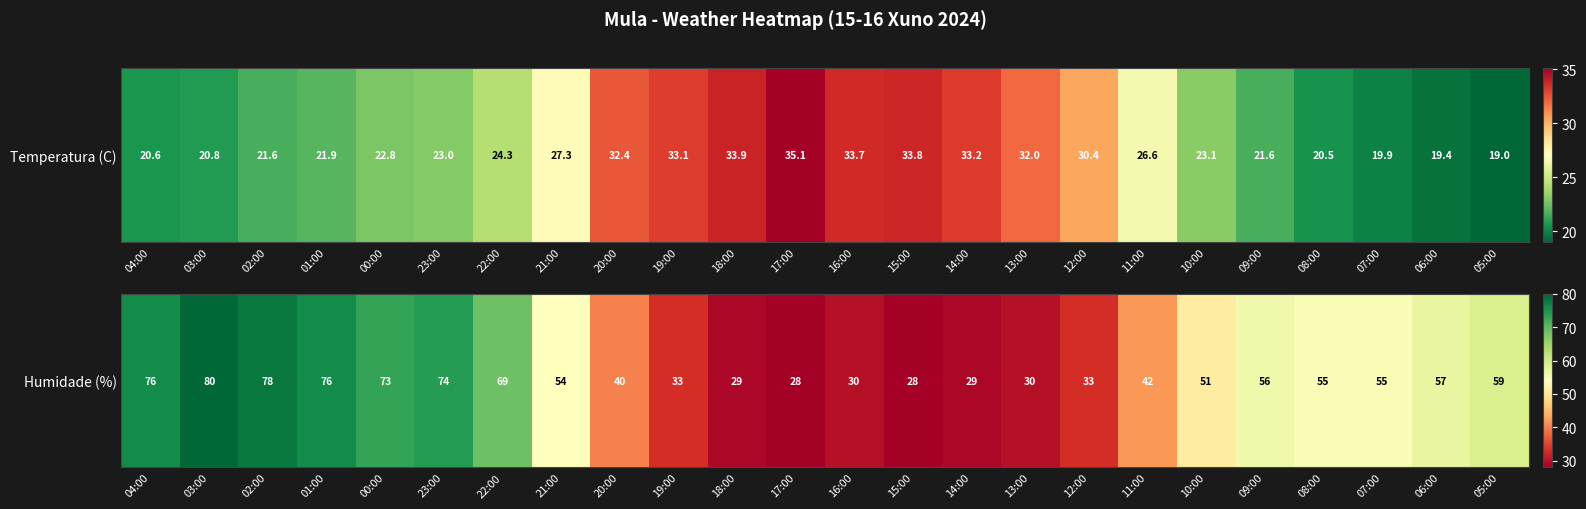

List the labels in order of value, smallest first.

17:00, 15:00, 18:00, 14:00, 16:00, 13:00, 19:00, 12:00, 20:00, 11:00, 10:00, 21:00, 08:00, 07:00, 09:00, 06:00, 05:00, 22:00, 00:00, 23:00, 04:00, 01:00, 02:00, 03:00